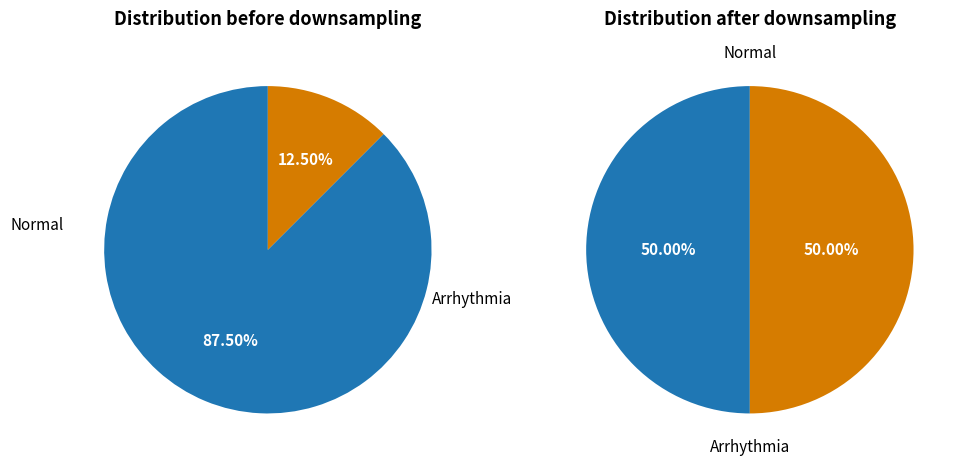

The 39 slice represents 11% of the pie. True or false?

False